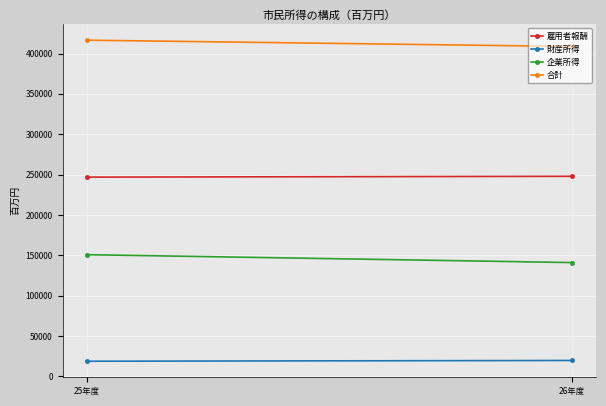

What are all the series names shown in the legend?

雇用者報酬, 財産所得, 企業所得, 合計